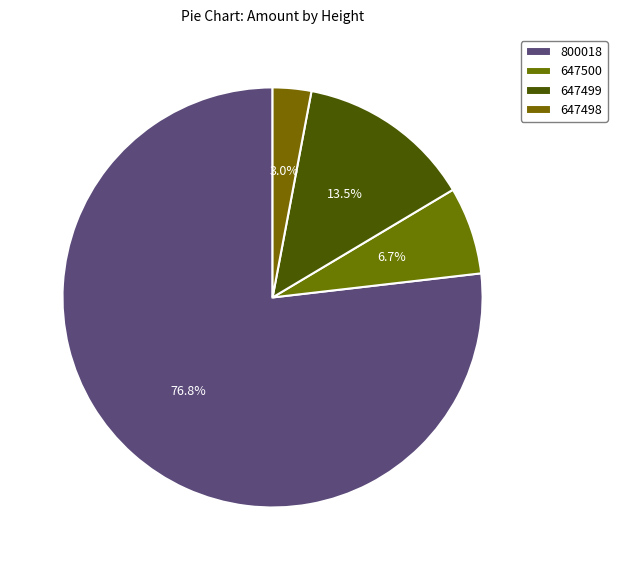

To the nearest percent, what is the difference between the largest and smallest slice percentages?

74%